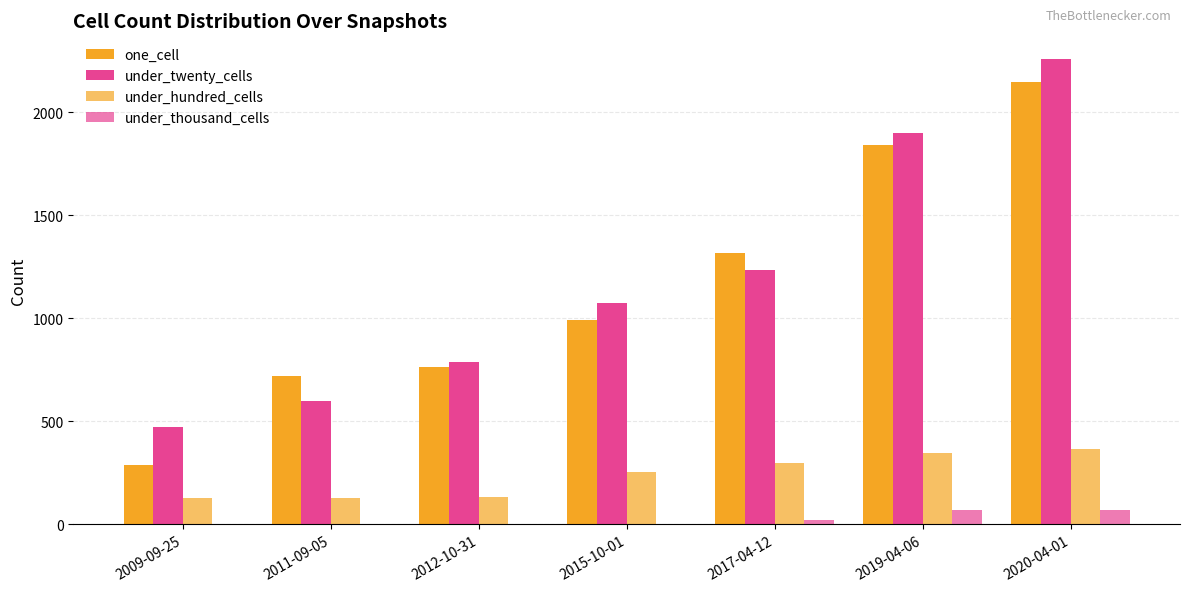

What is the maximum value for under_hundred_cells?

367